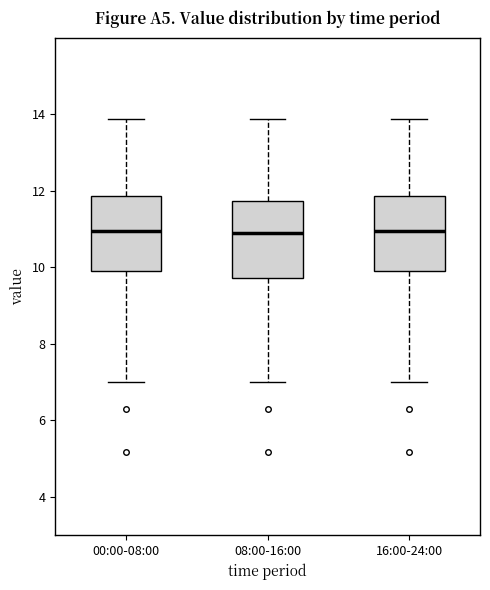

Where is the lower edge of the box for 08:00-16:00 on the y-axis? The values are not printed on the chart, so give them approximately, as read against the axis.

9.8